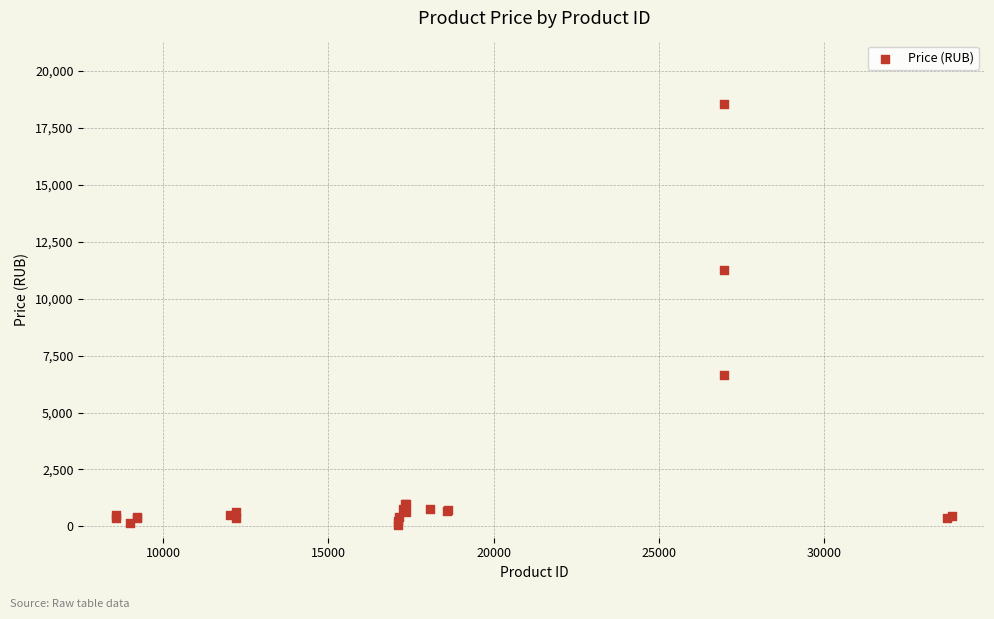

What Y value in the scatter plot is closest to 9298?

11239.0